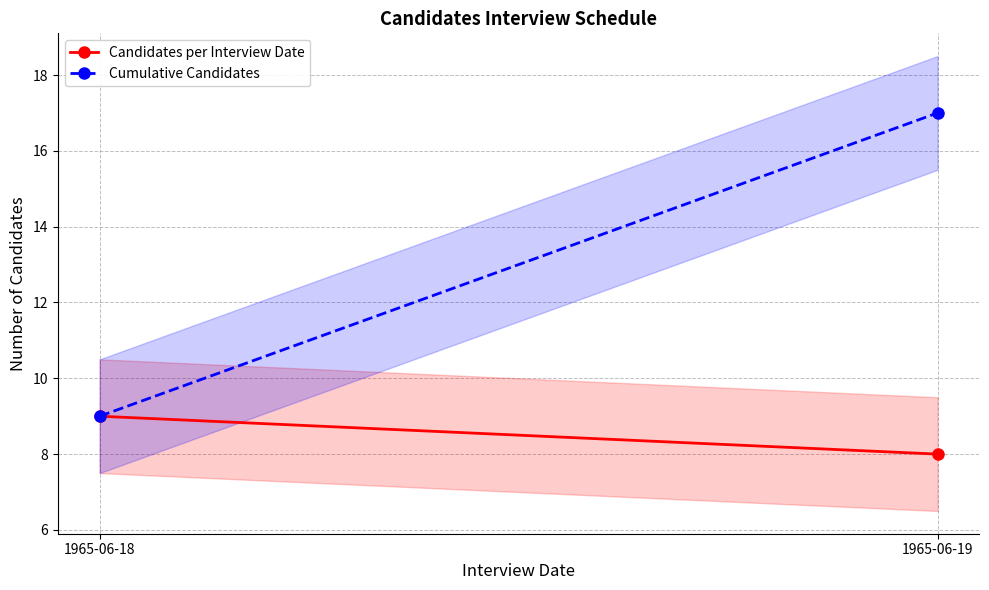

Which series has the largest range (max minus min)?

Cumulative Candidates